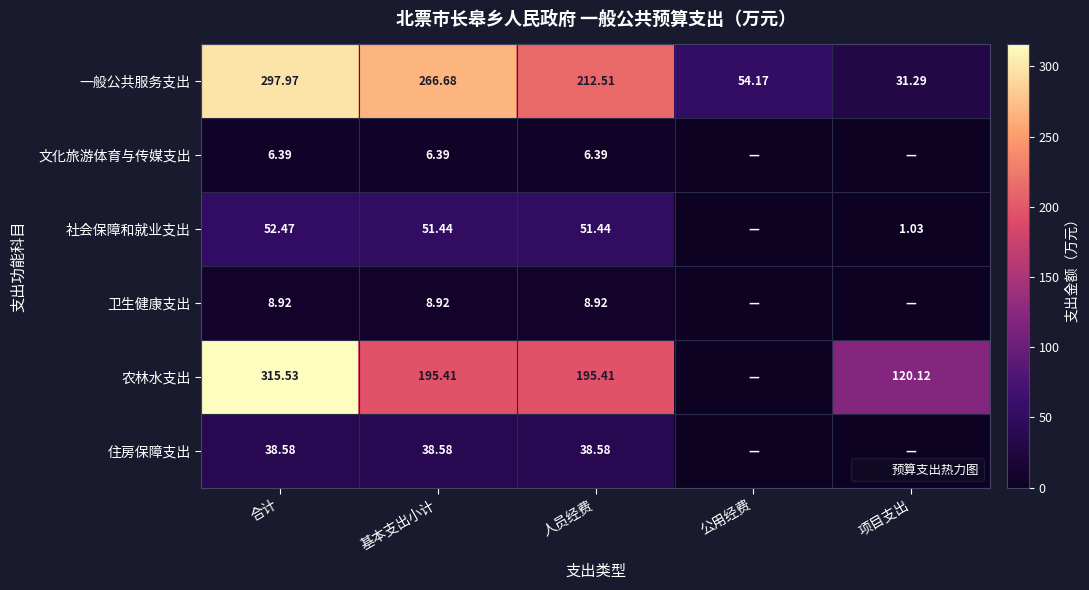

At how many categories does at least one series exceed 76?

4